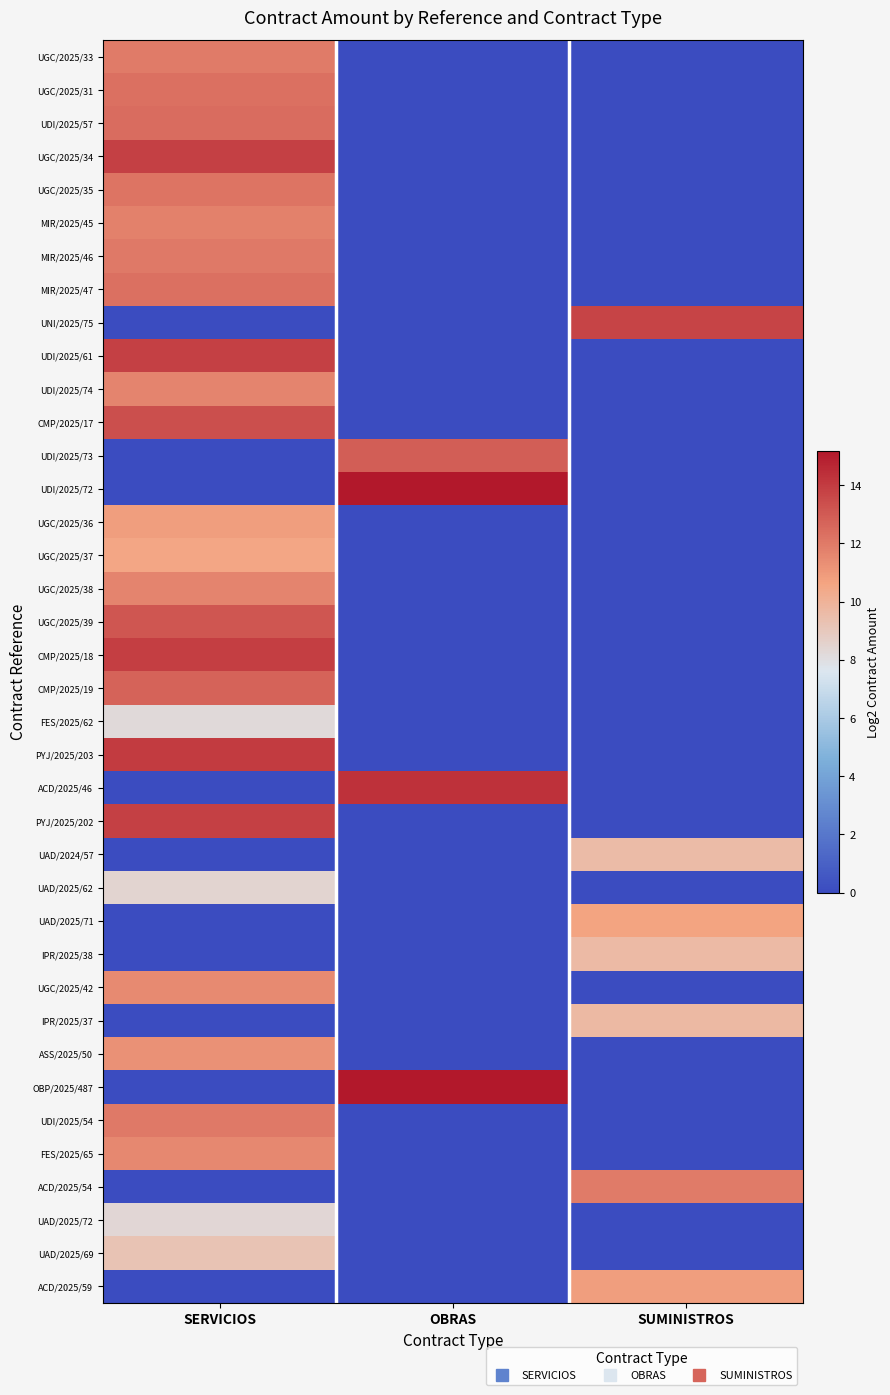

What is the difference between the highest and lowest values at OBRAS?

15.2